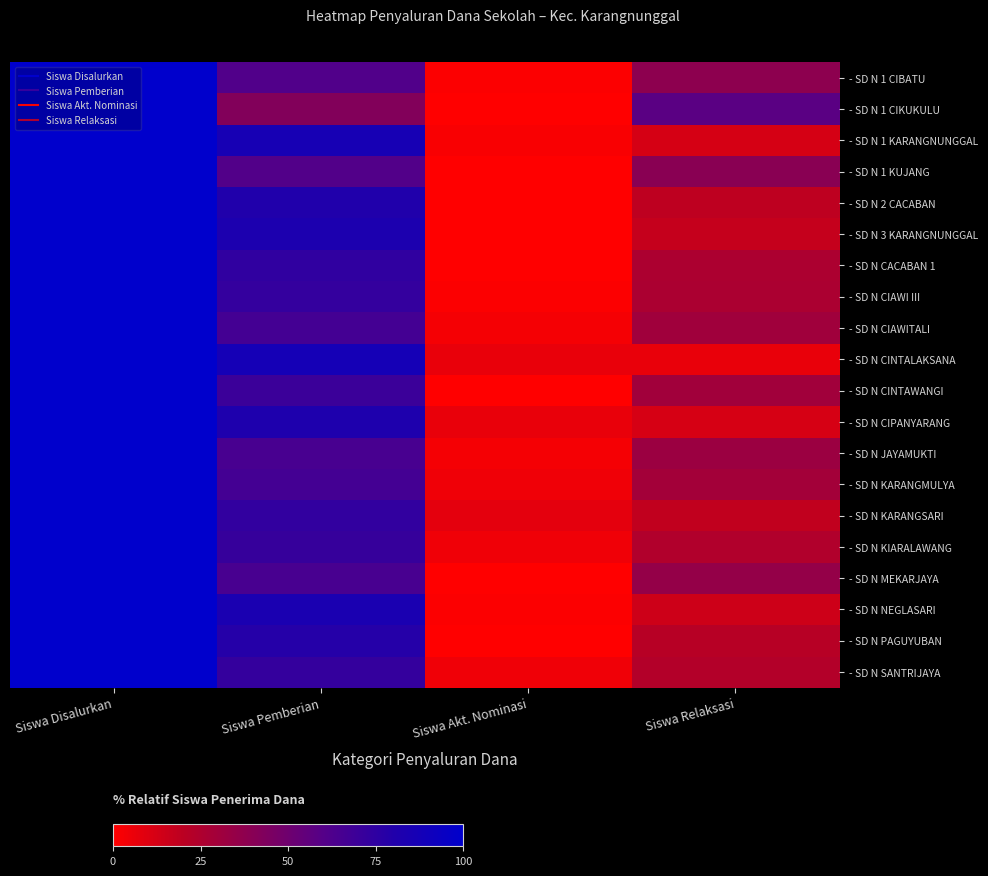

At how many categories does at least one series exceed 58?

2